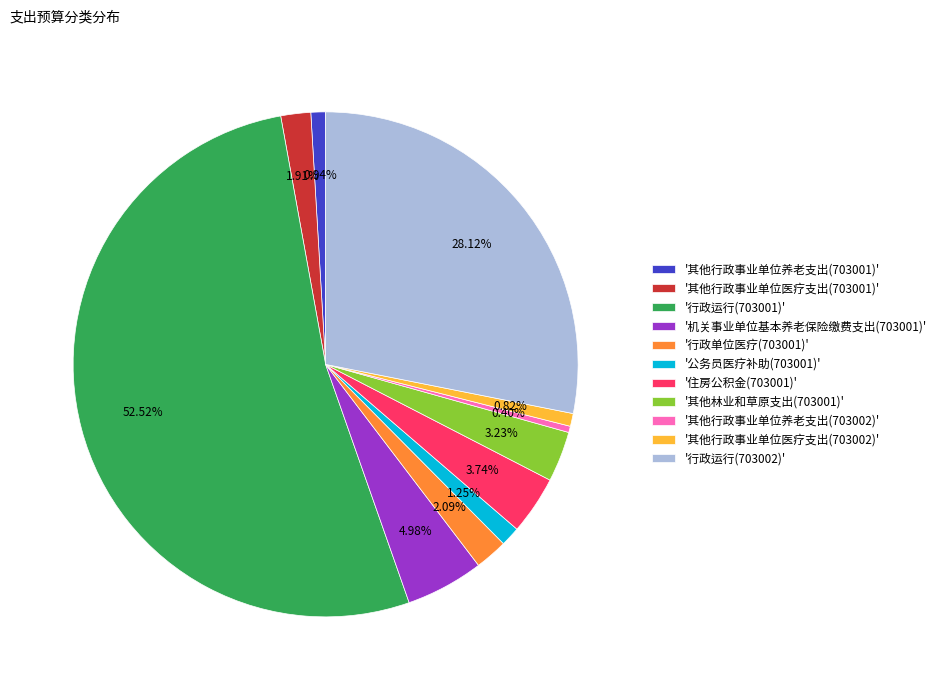

Is the sum of '住房公积金(703001)' and '其他行政事业单位养老支出(703001)' greater than half?

No